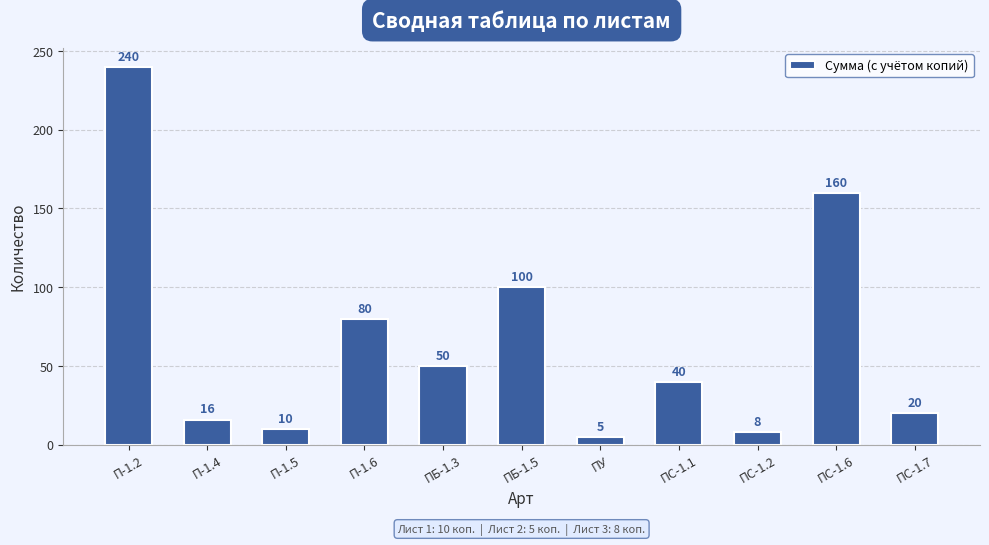

What is the difference between the values at ПС-1.7 and П-1.5?

10